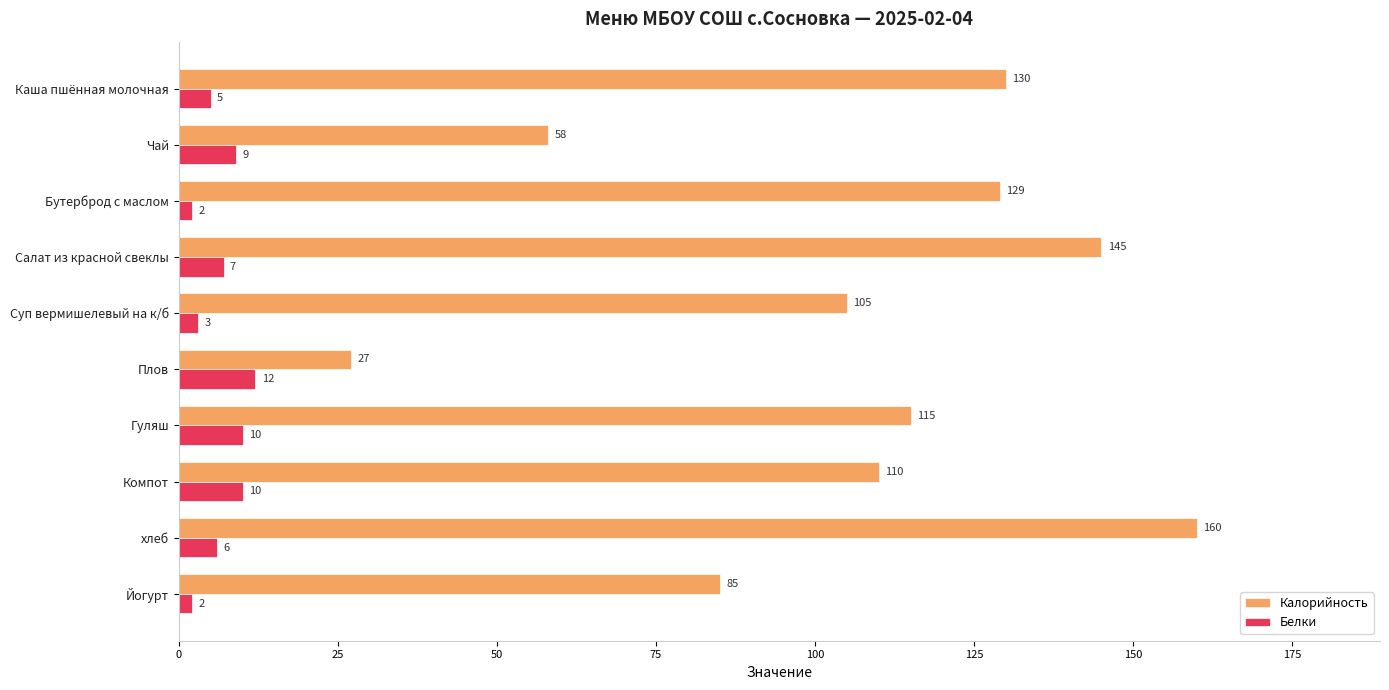

True or false: Калорийность has a value of 130 at Каша пшённая молочная.

True